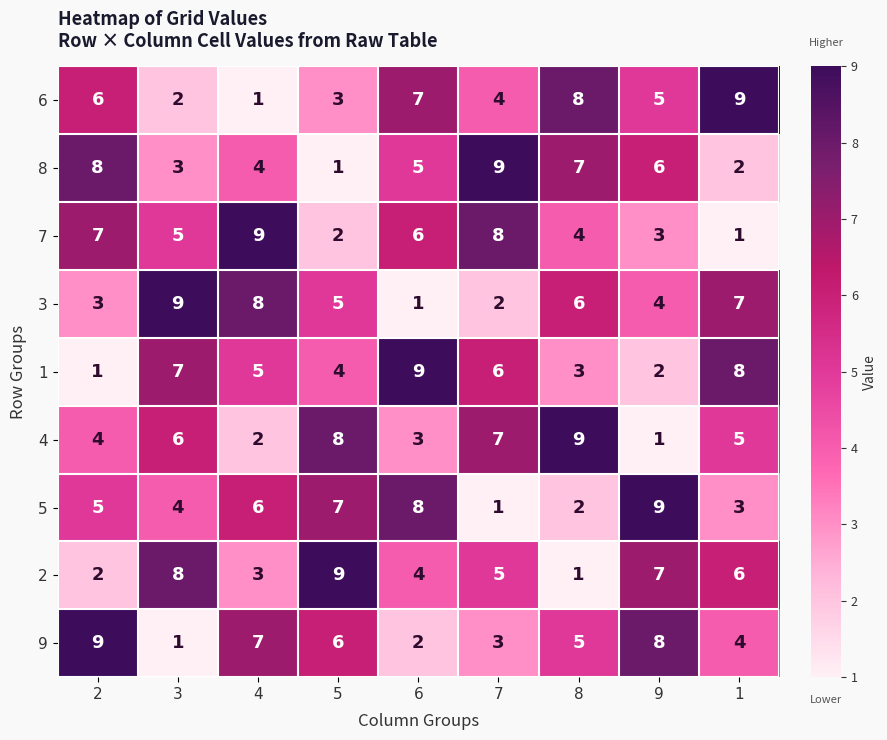

Is the value of 1 at 1 greater than the value of 2 at 9?

Yes